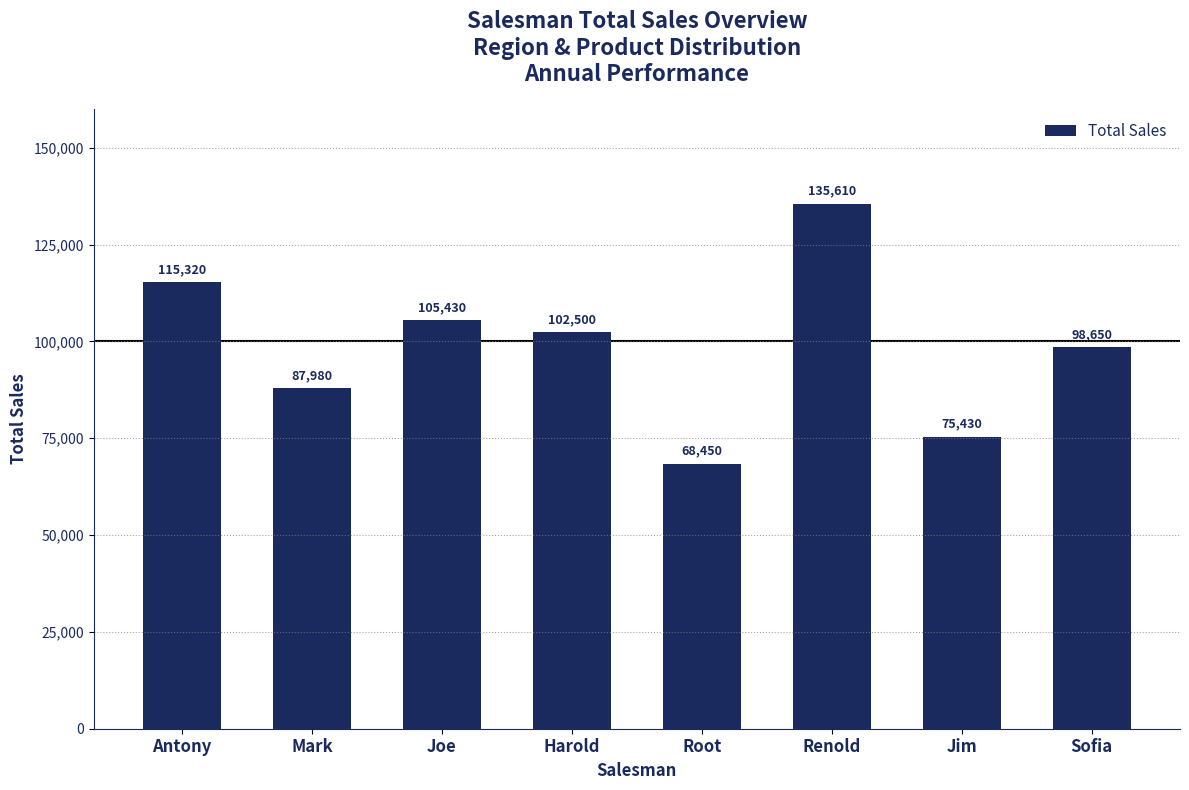

What is the label of the 1st bar from the left?

Antony